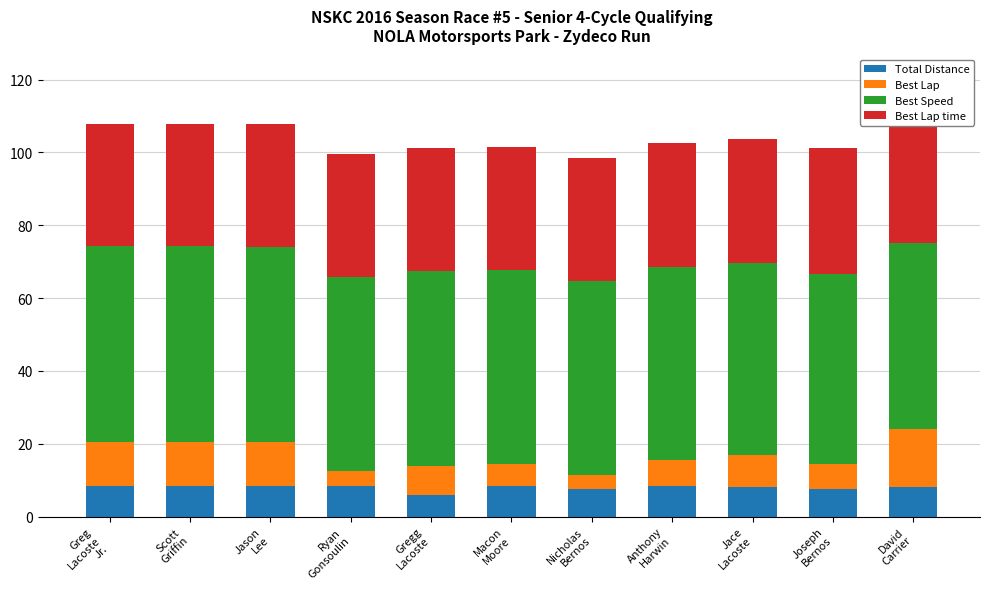

Which series has the largest total across all categories?

Best Speed